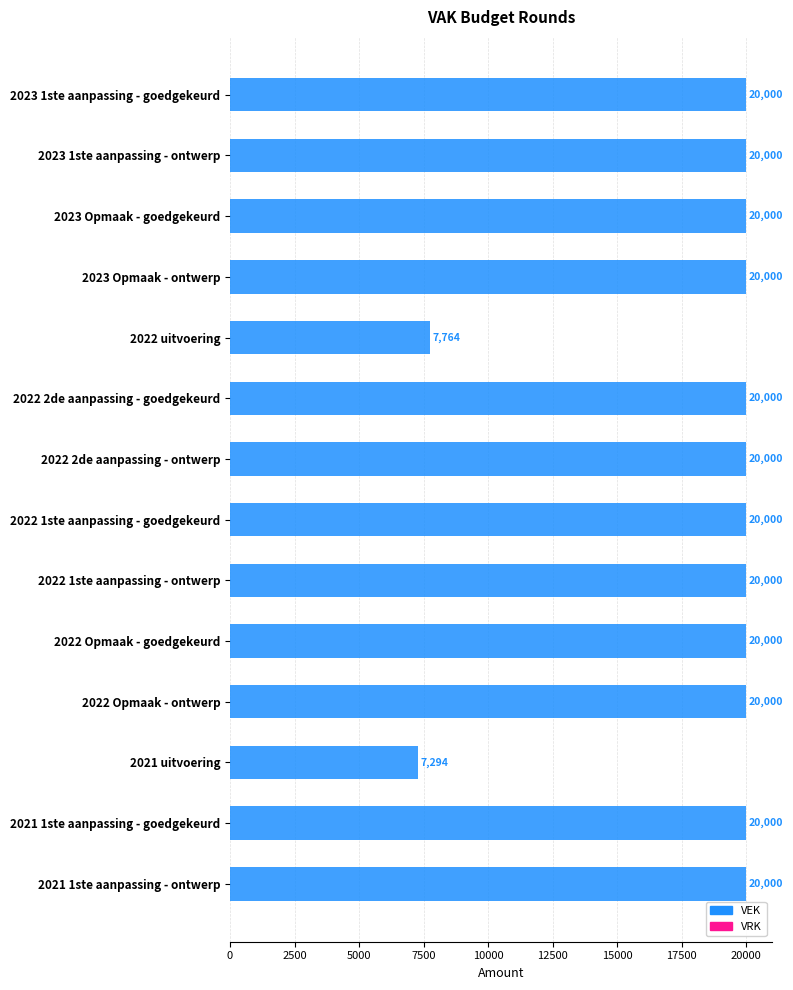

What is the difference between the maximum and minimum values?

12706